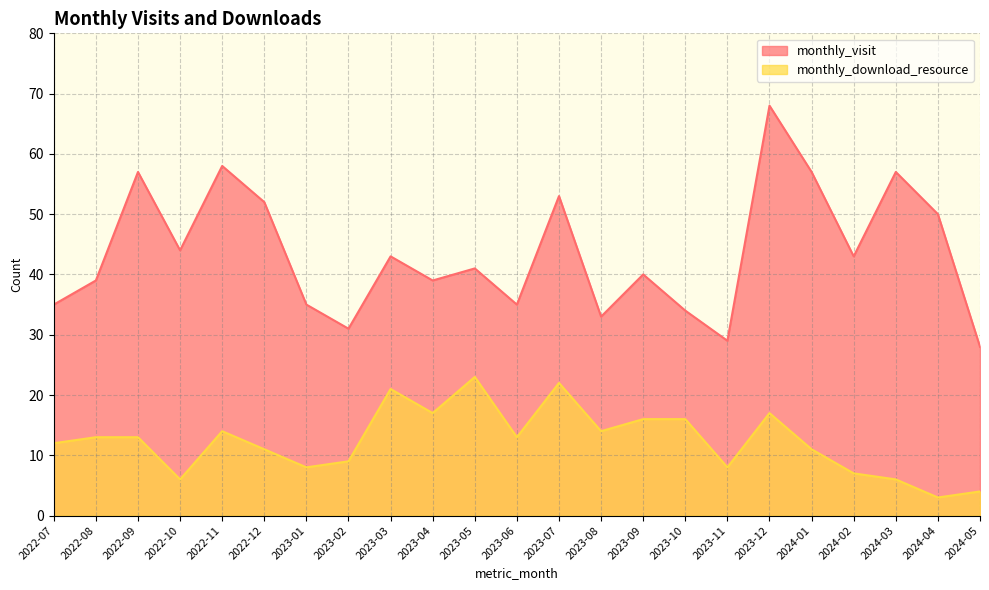

True or false: monthly_download_resource has a value of 13 at 2022-08.

True